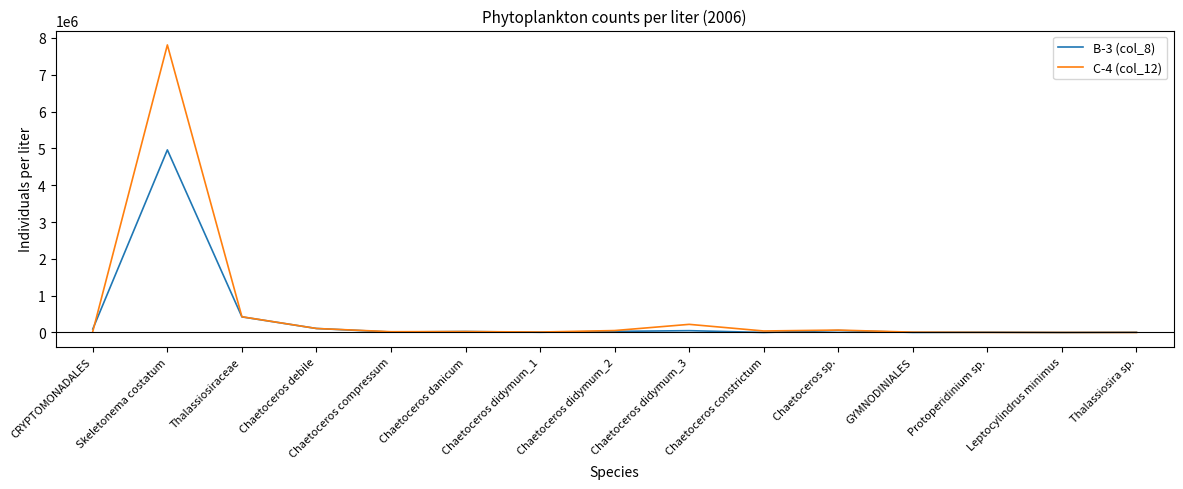

In B-3 (col_8), how many points are lower than both neighbors (excluding endpoints)?

5